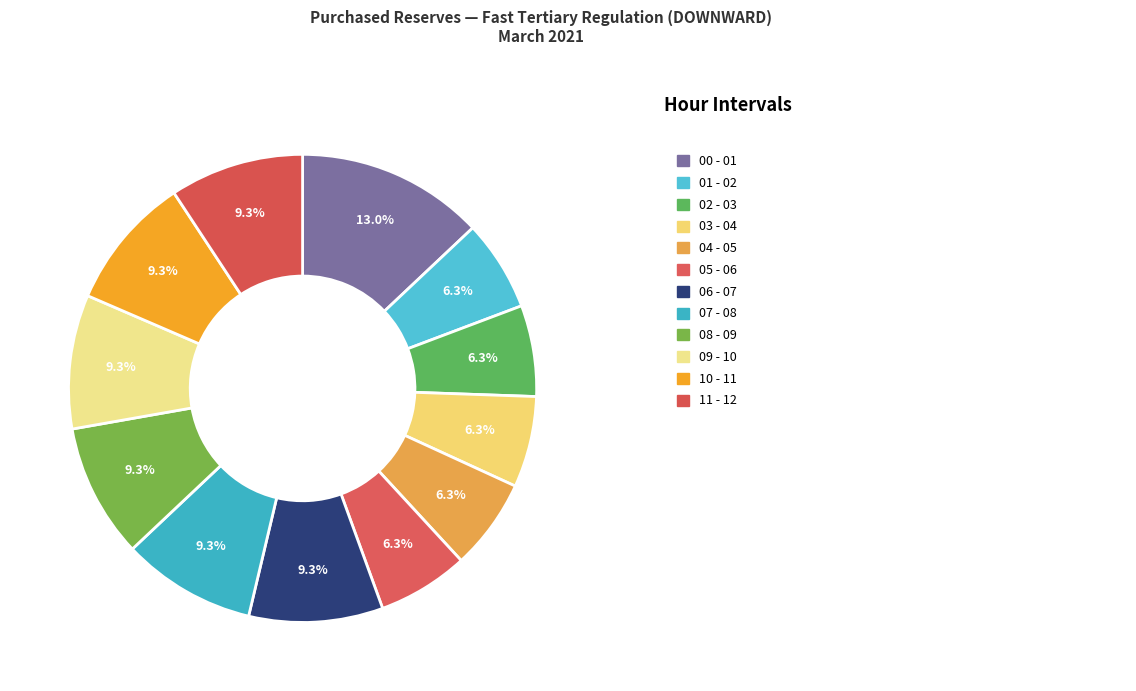

How many segments does this pie chart have?

12